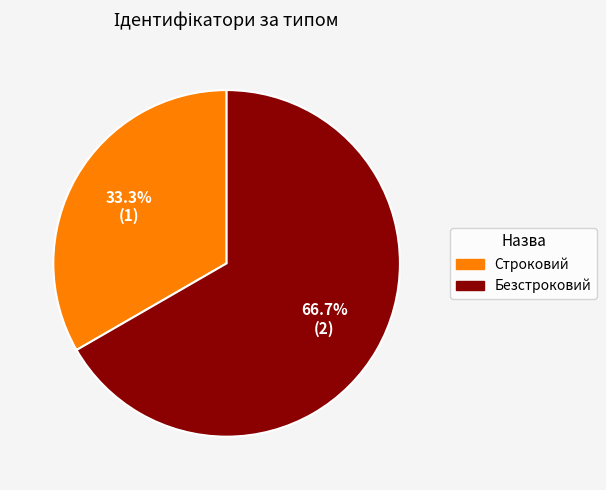

How many segments does this pie chart have?

2